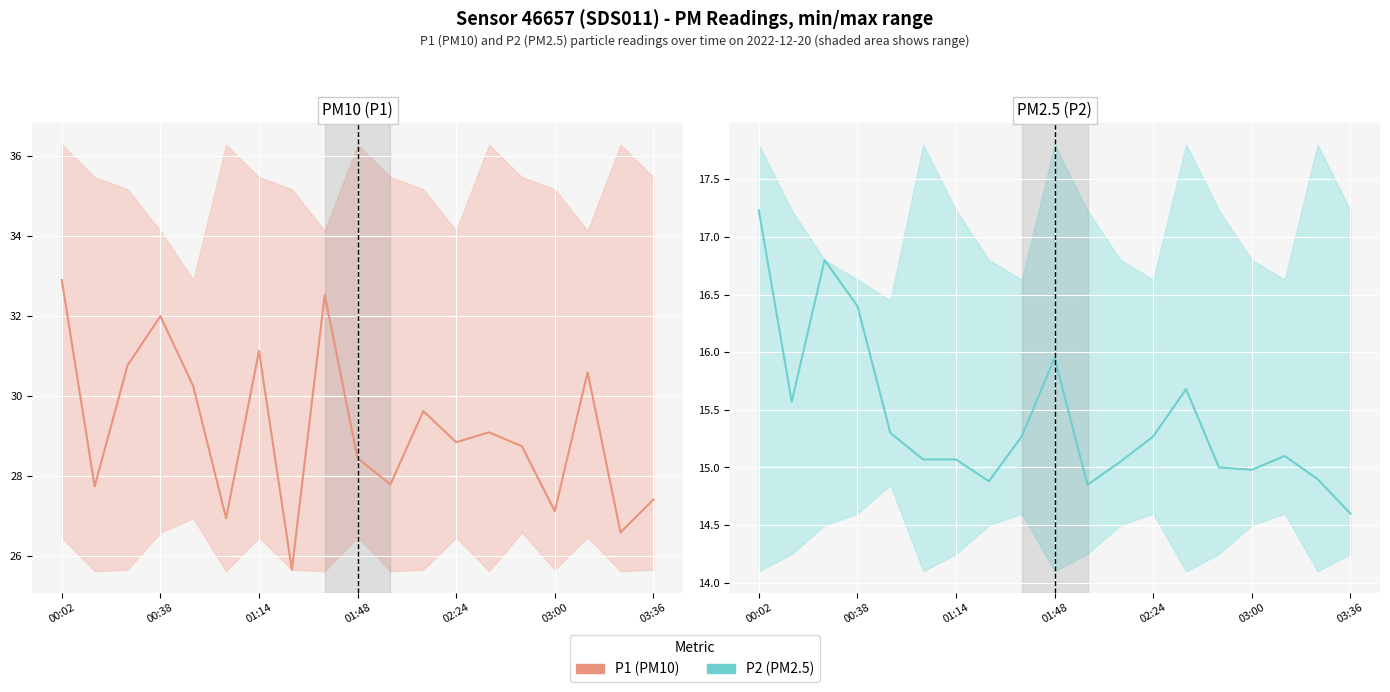

How many interior local peaks does the P1 (PM10) series have?

6